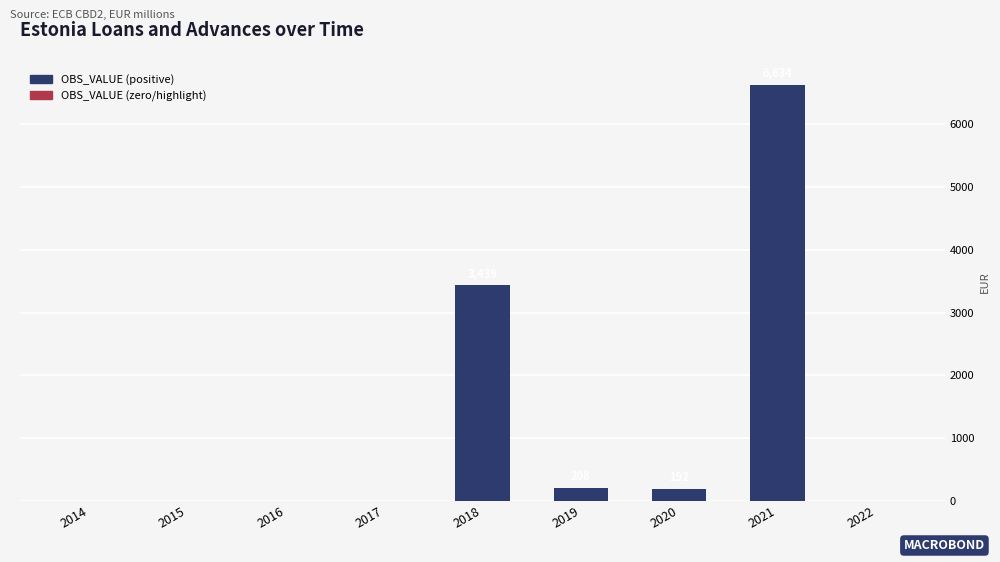

What is the maximum value shown in the chart?

6634